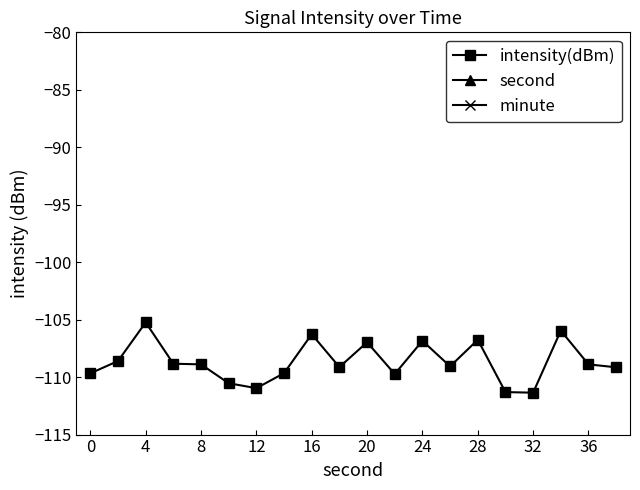

What is the lowest value of the intensity(dBm) series?

-111.4